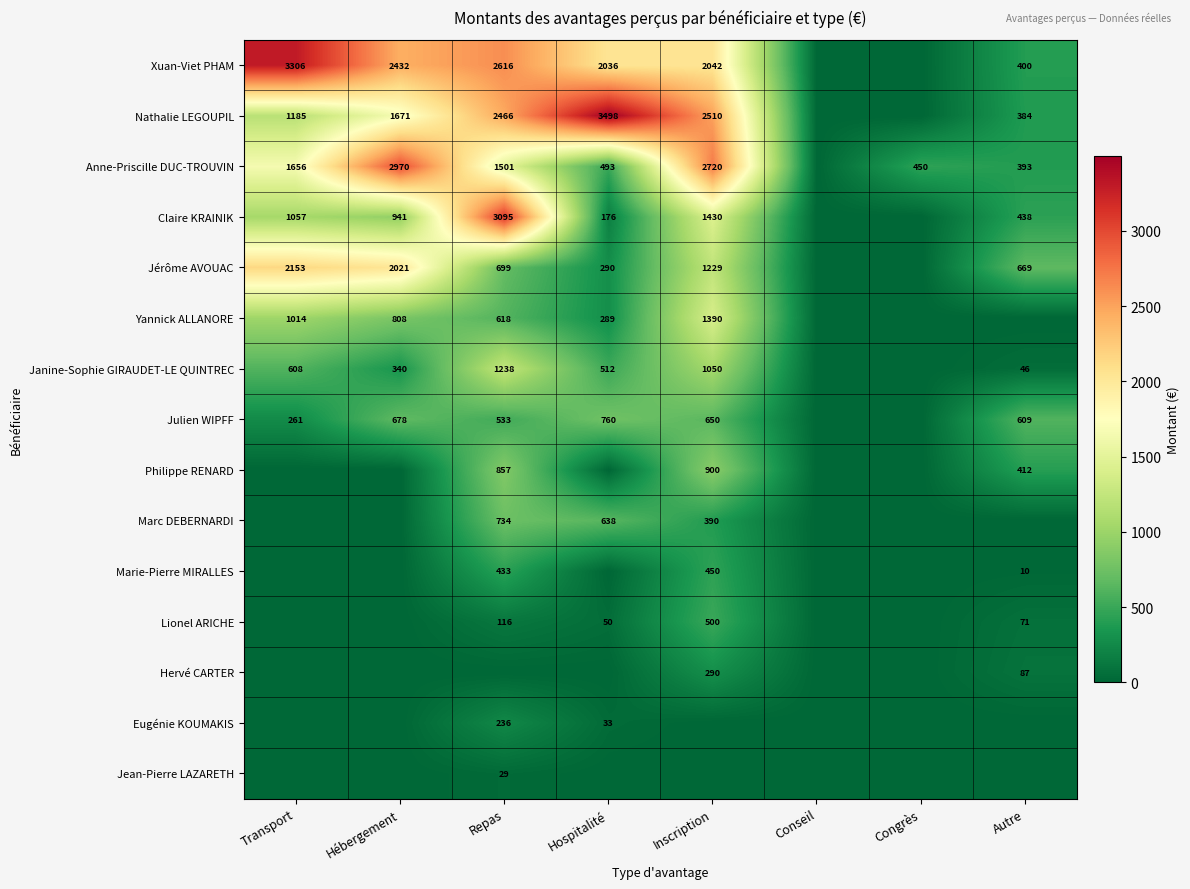

Which label corresponds to the smallest value in the chart?

Conseil